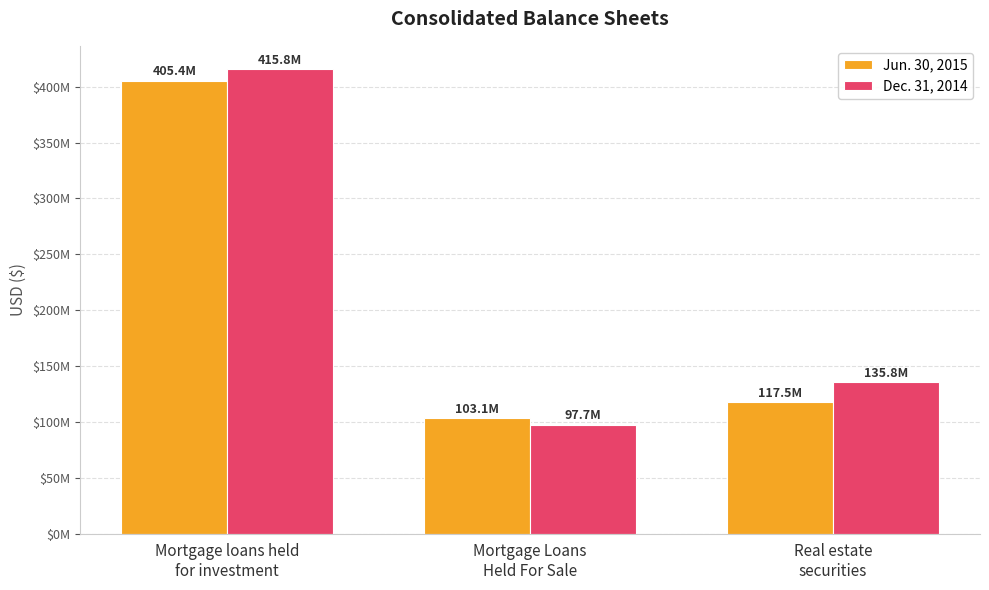

Does the chart contain any negative values?

No